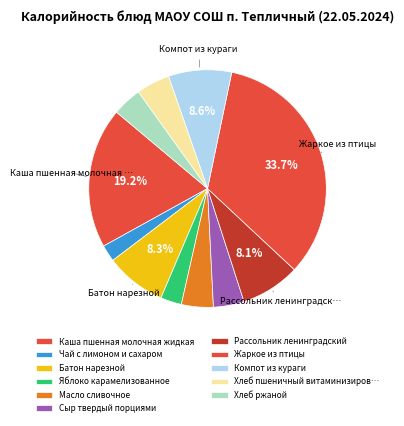

How many slices are in this pie chart?

11